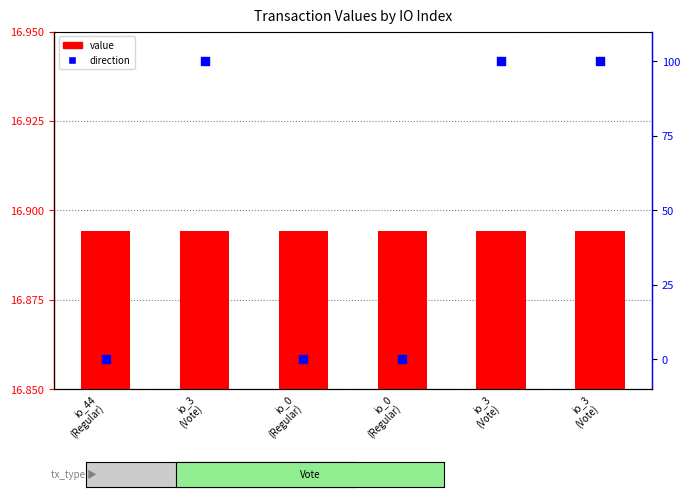

What is the total value across all series at io_3
(Vote)?

116.9